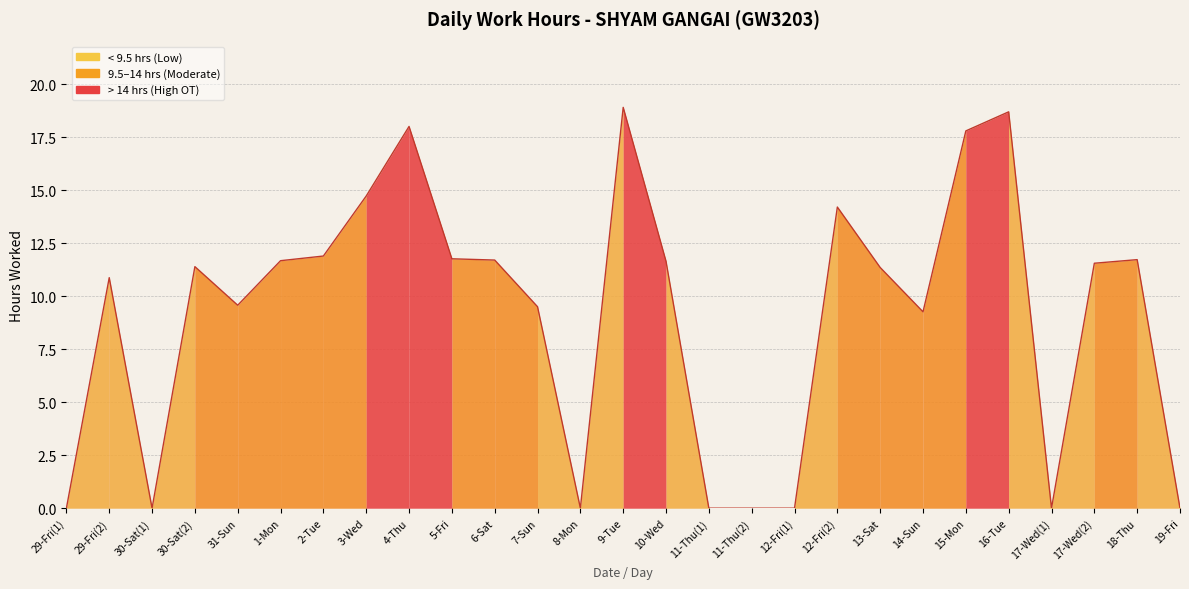

What value does the data have at 5-Fri?

11.8